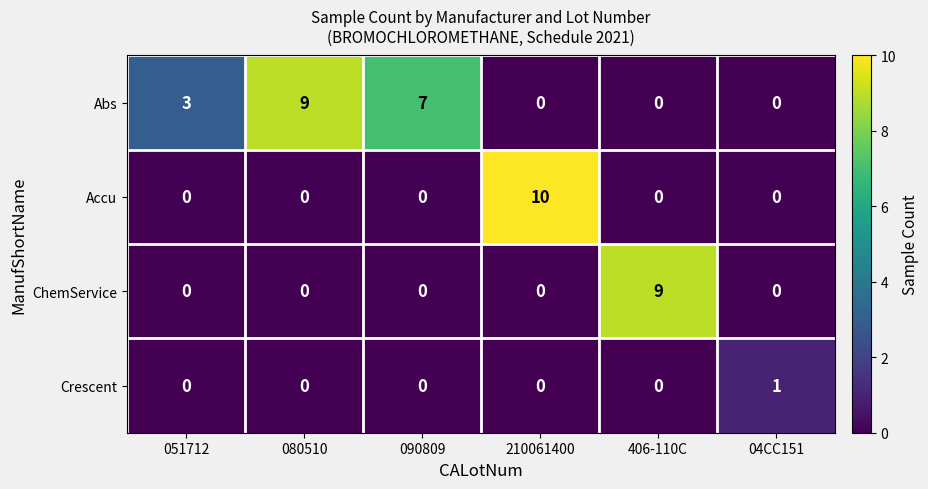

Reading left to right, extract all data points from this chart.

Abs: 051712=3	080510=9	090809=7	210061400=0	406-110C=0	04CC151=0
Accu: 051712=0	080510=0	090809=0	210061400=10	406-110C=0	04CC151=0
ChemService: 051712=0	080510=0	090809=0	210061400=0	406-110C=9	04CC151=0
Crescent: 051712=0	080510=0	090809=0	210061400=0	406-110C=0	04CC151=1